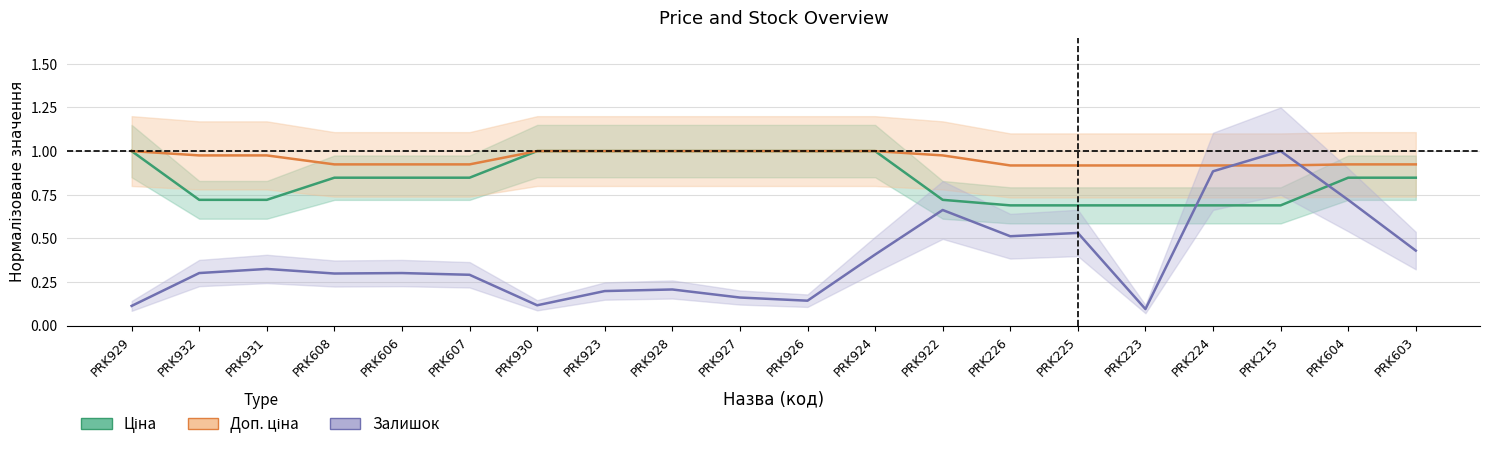

What position from the right is PRK608?

17